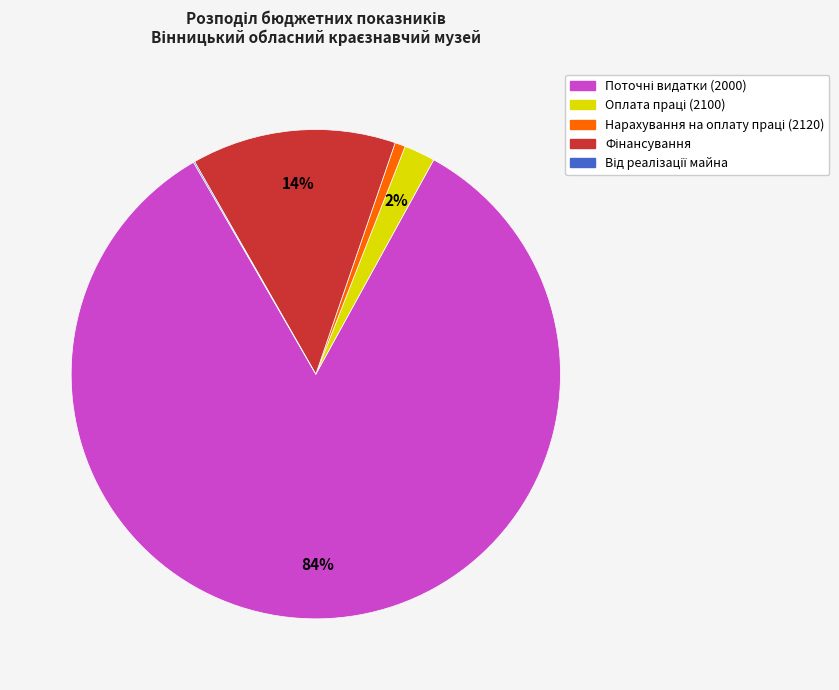

Does any single category account for the majority?

Yes